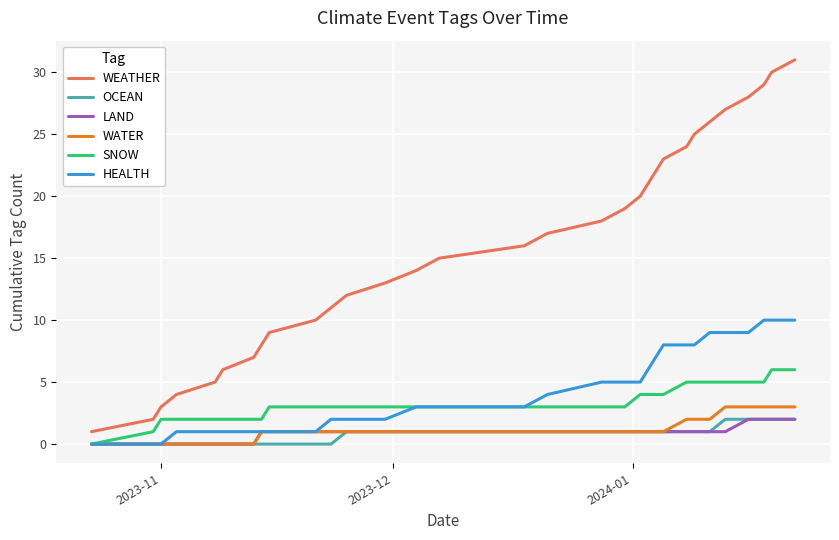

True or false: WEATHER and SNOW intersect in this chart.

False